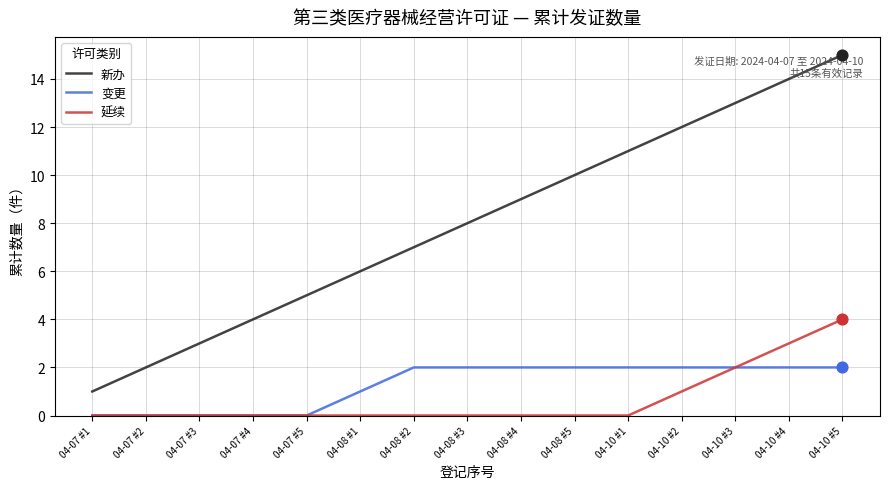

Is the value of 新办 at 04-10 #3 greater than the value of 延续 at 04-10 #2?

Yes